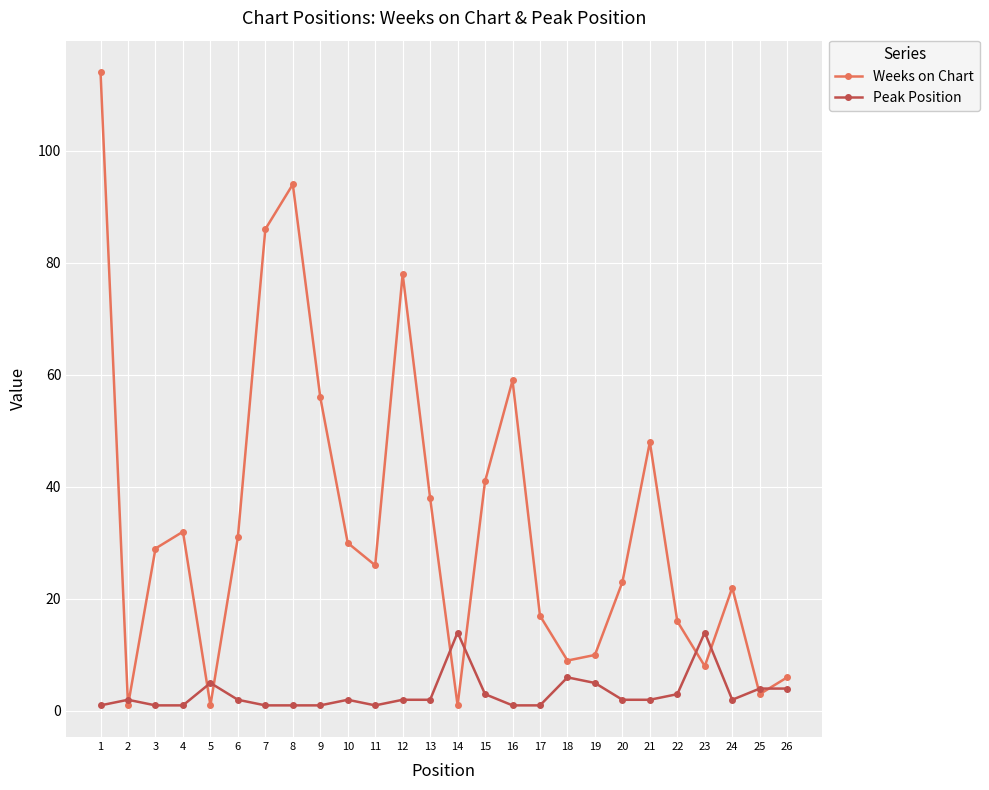

True or false: Peak Position has a value of 5 at 19.

True